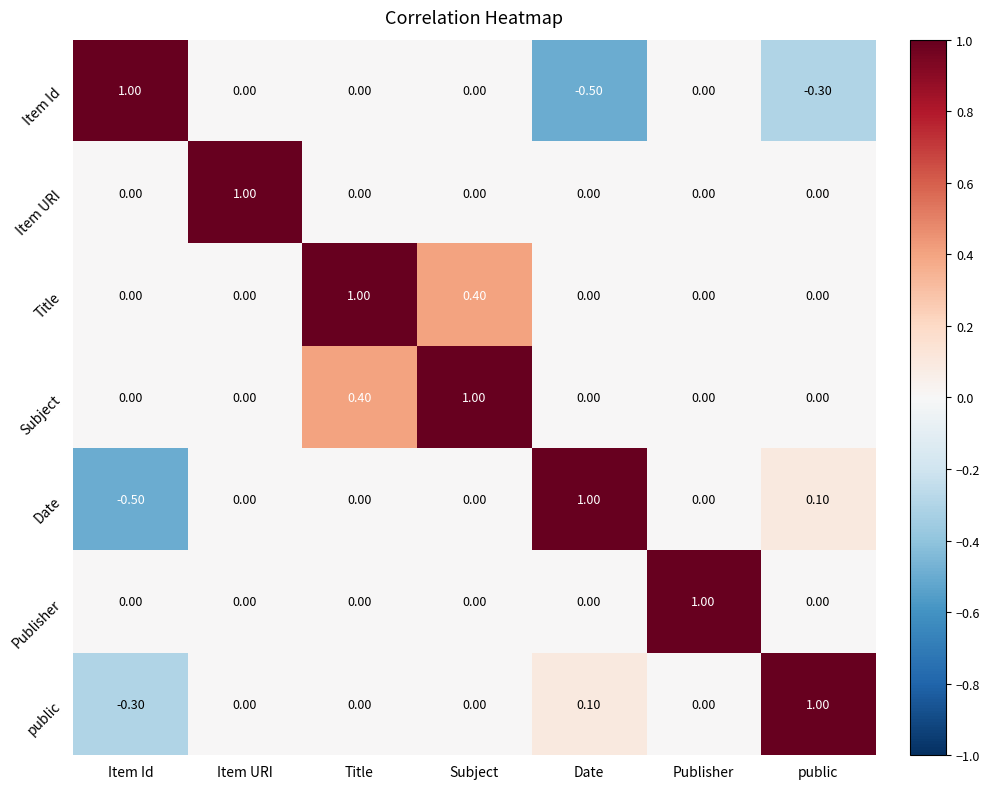

What is the sum of the Item URI values at Item URI and Publisher?

1.0